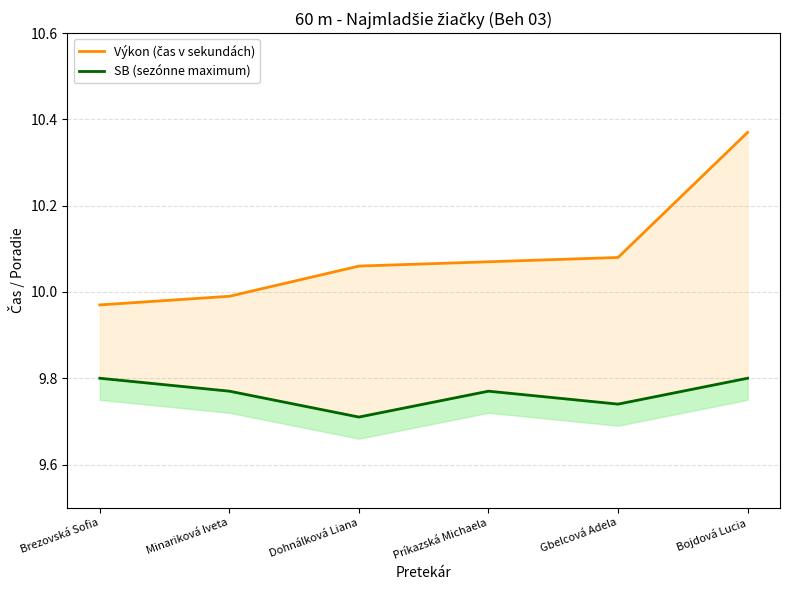

Rank the series by their average value, from lowest to highest.

SB (sezónne maximum), Výkon (čas v sekundách)